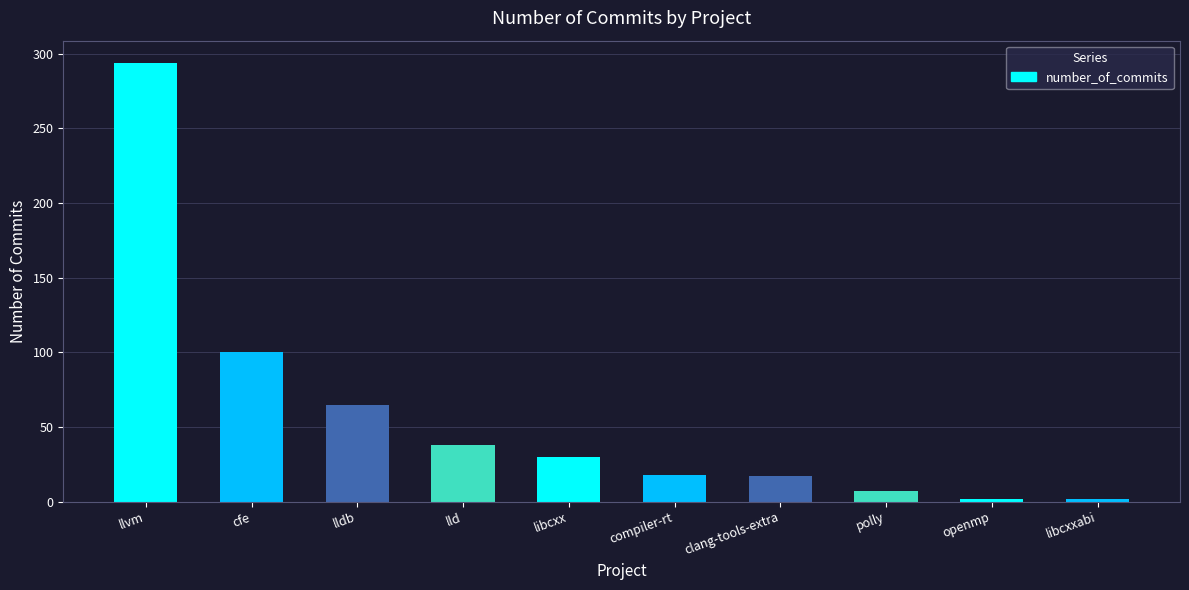

How many series are shown in this chart?

1